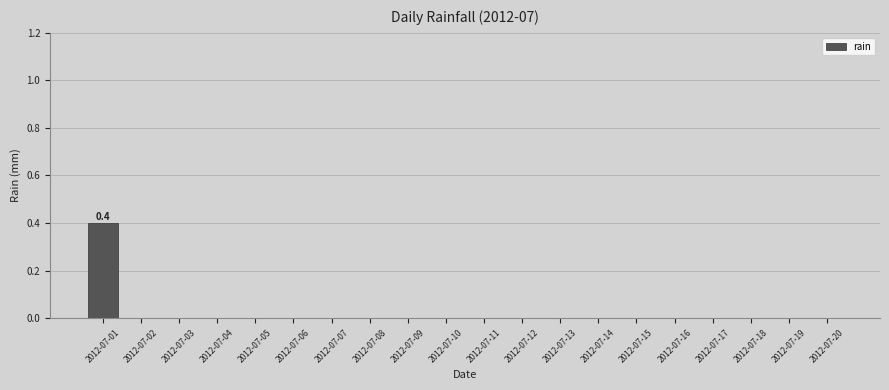

How many categories are shown in the chart?

20